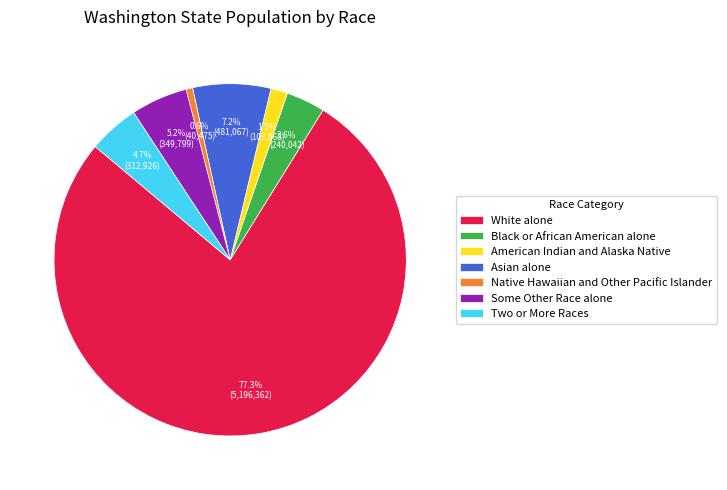

How many slices are in this pie chart?

7